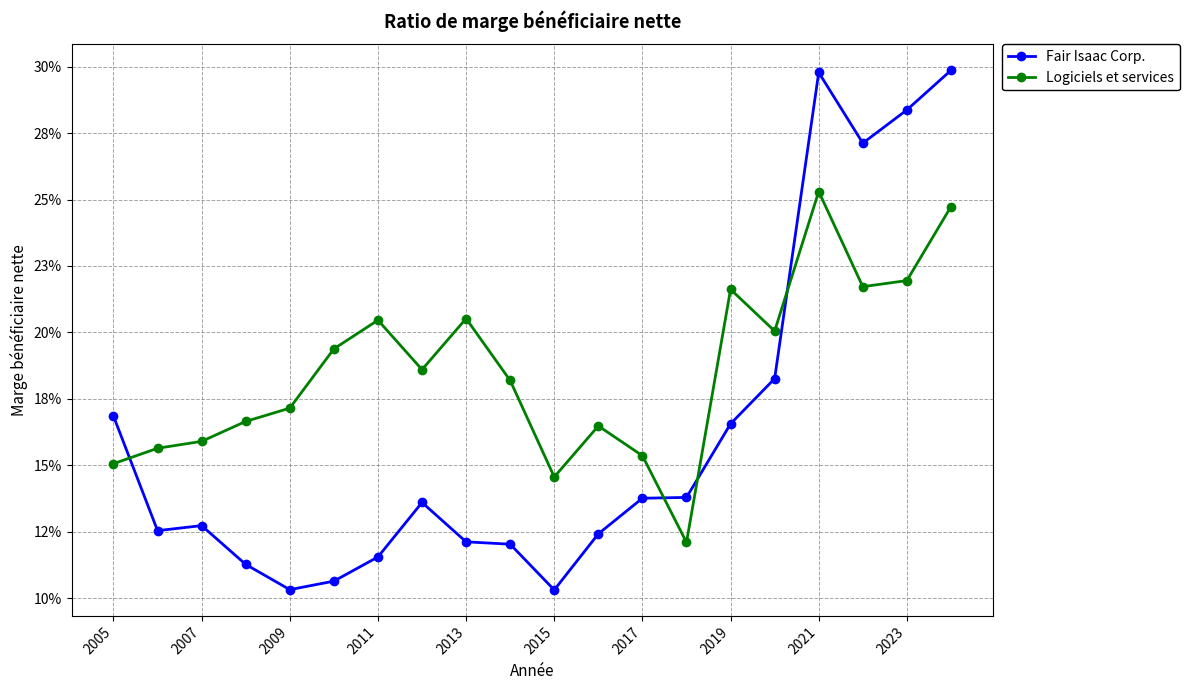

Which series has the widest spread of values?

Fair Isaac Corp.